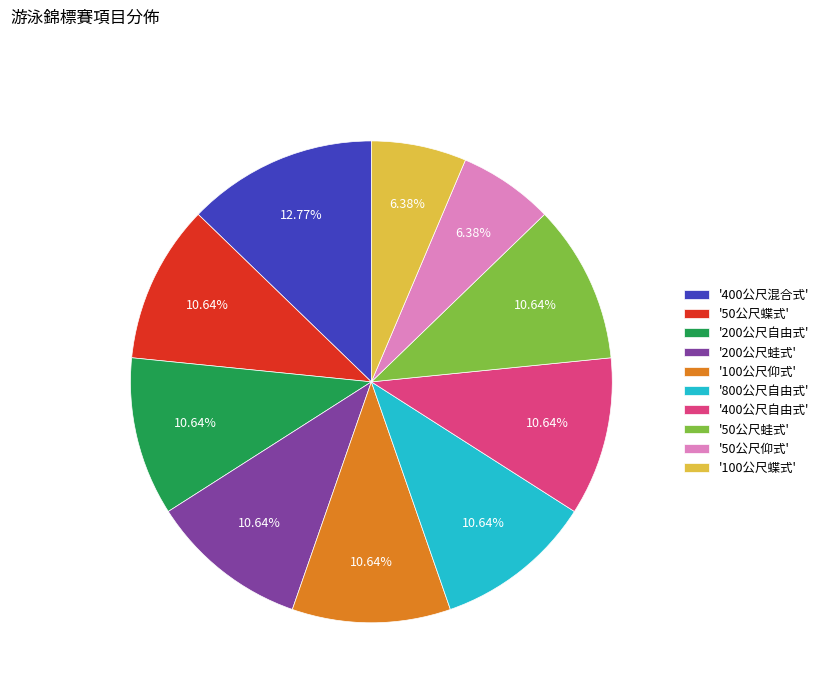

Is '50公尺蝶式' the majority of the pie?

No